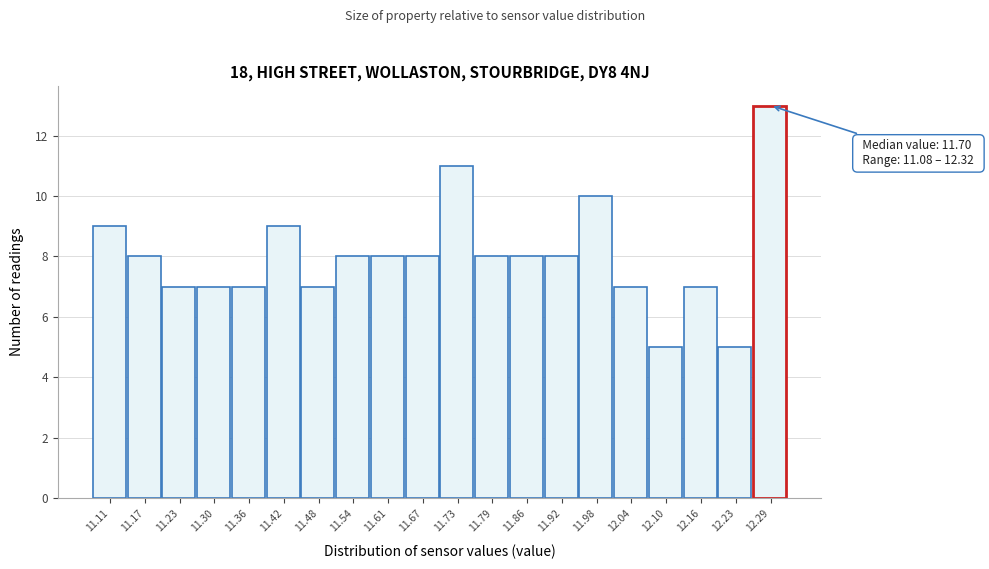

Which range on the x-axis has the tallest bar?

12.258 to 12.320